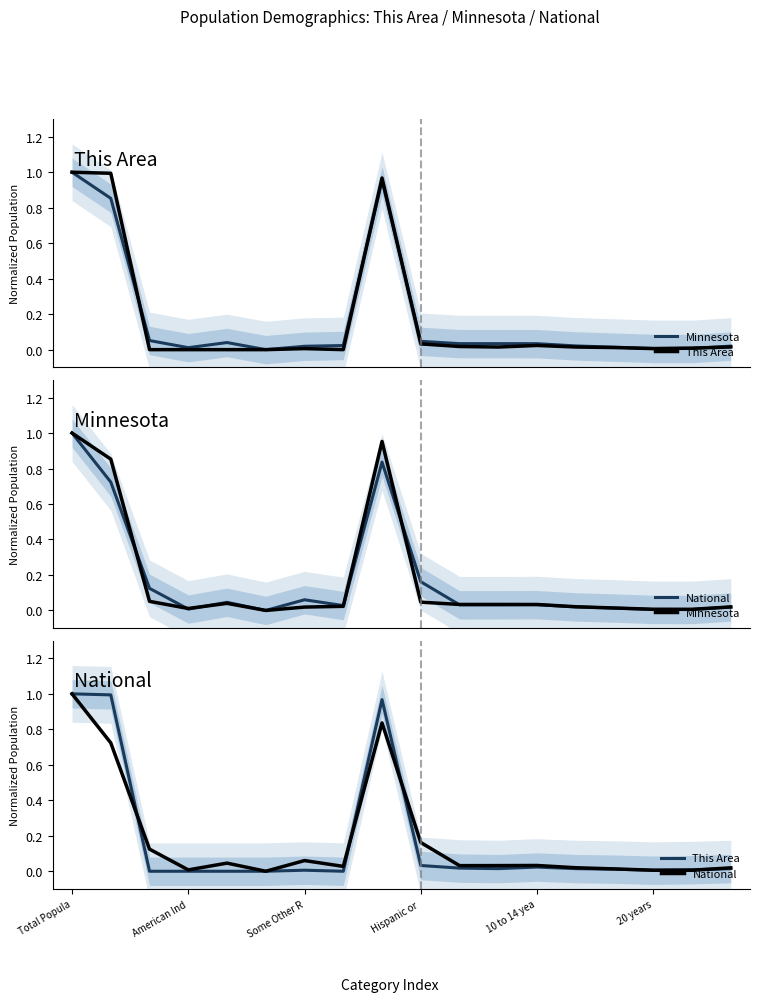

Rank the series by their maximum value, from highest to lowest.

Minnesota, This Area, National